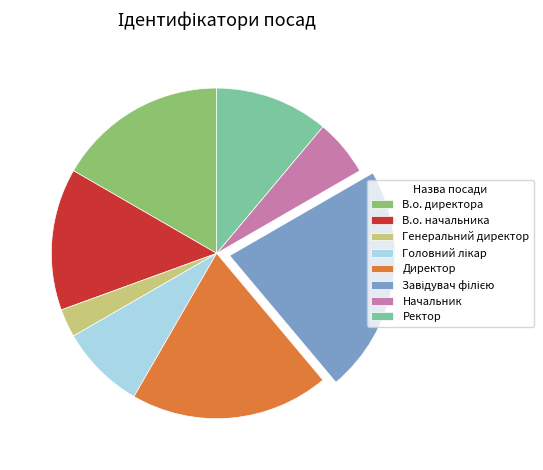

How many slices are in this pie chart?

8